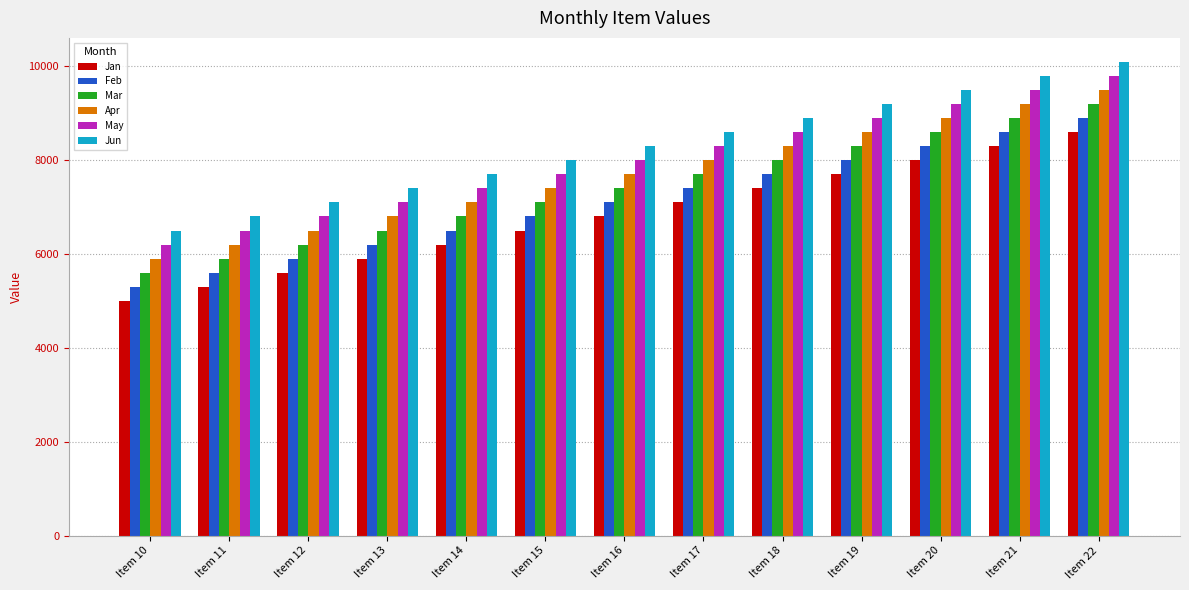

How many data points in Jan are less than 6800?

6